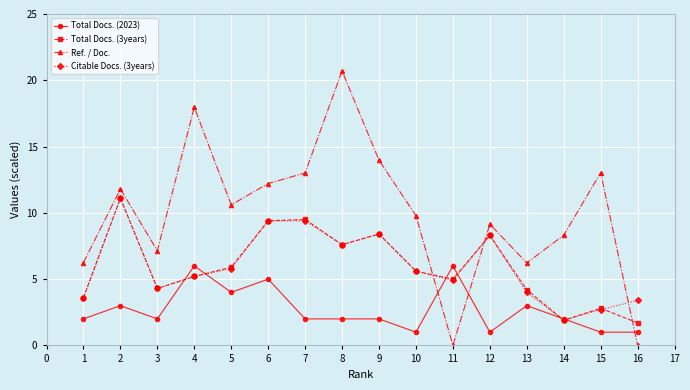

What is the lowest value of the Total Docs. (3years) series?

1.7